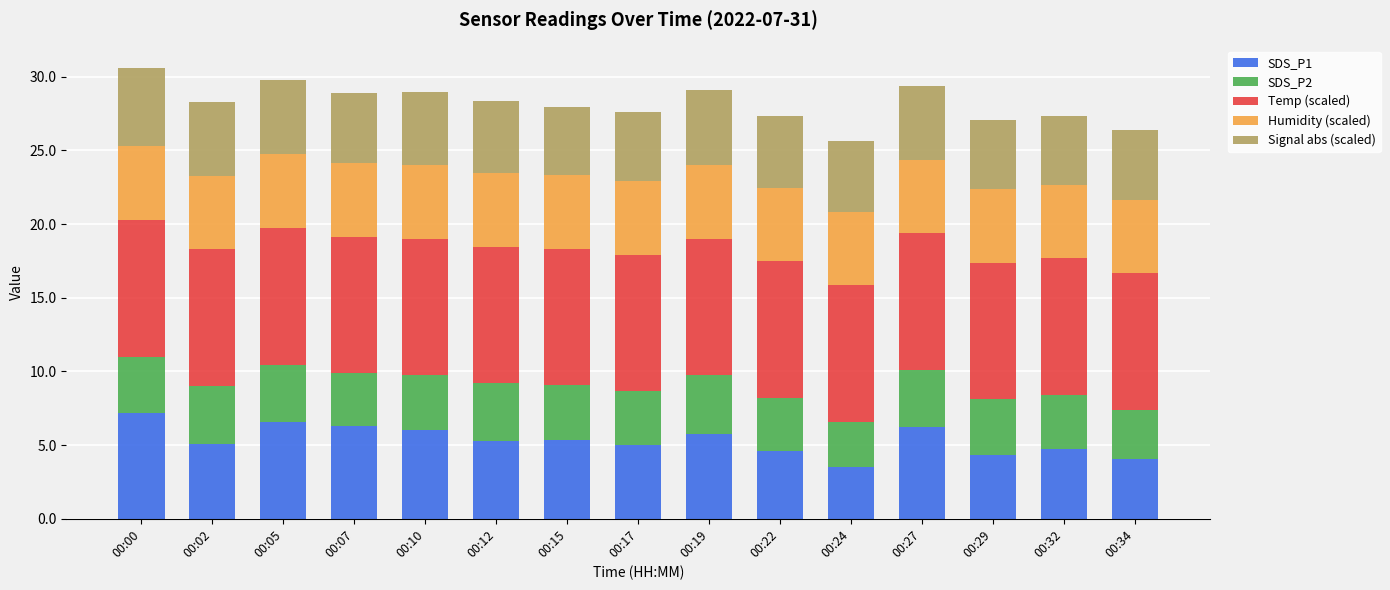

What is the highest value of the SDS_P1 series?

7.2